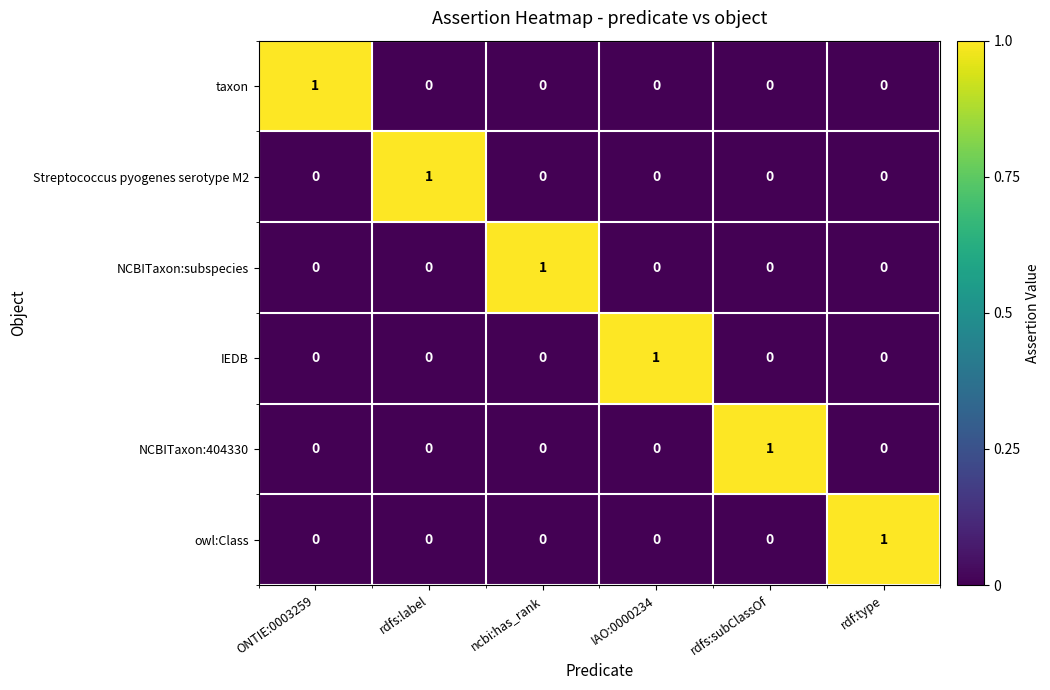

At how many categories does at least one series exceed 0?

6